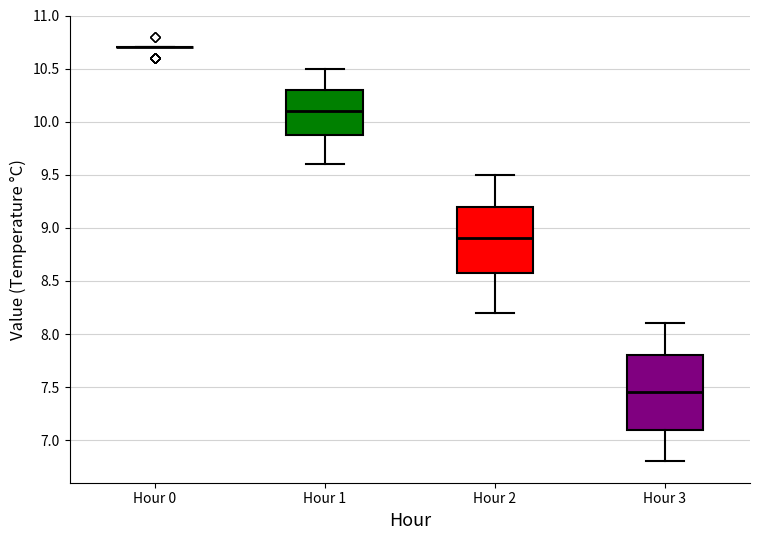

Reading left to right, transcribe this box plot: for each box, give where its median line is, the range the box spans, and where its two whiskers end, as read against the y-axis. The values are not printed on the chart, so give them approximately, as read against the axis.

Hour 0: box collapsed to a line at 10.70, whiskers 10.70 to 10.70
Hour 1: median 10.10, box 9.90 to 10.30, whiskers 9.60 to 10.50
Hour 2: median 8.90, box 8.60 to 9.20, whiskers 8.20 to 9.50
Hour 3: median 7.45, box 7.10 to 7.80, whiskers 6.80 to 8.10